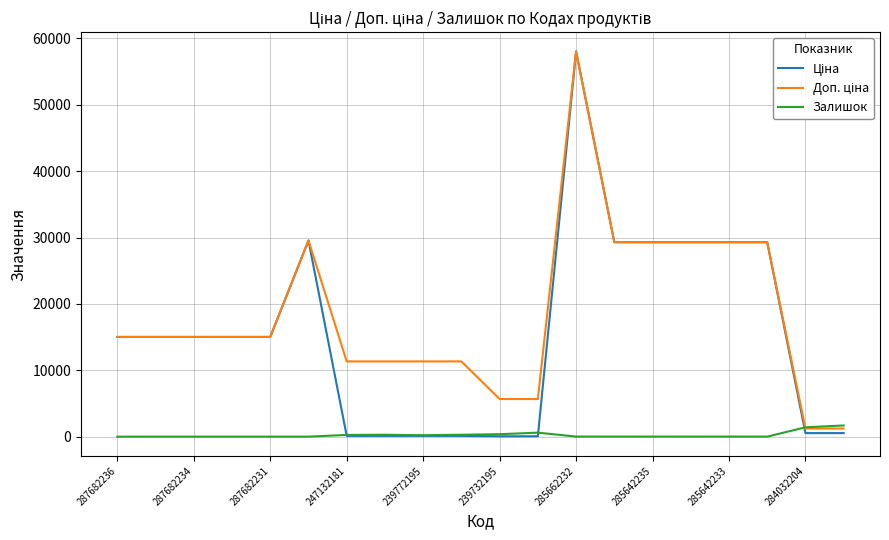

What is the highest value of the Залишок series?

1685.0